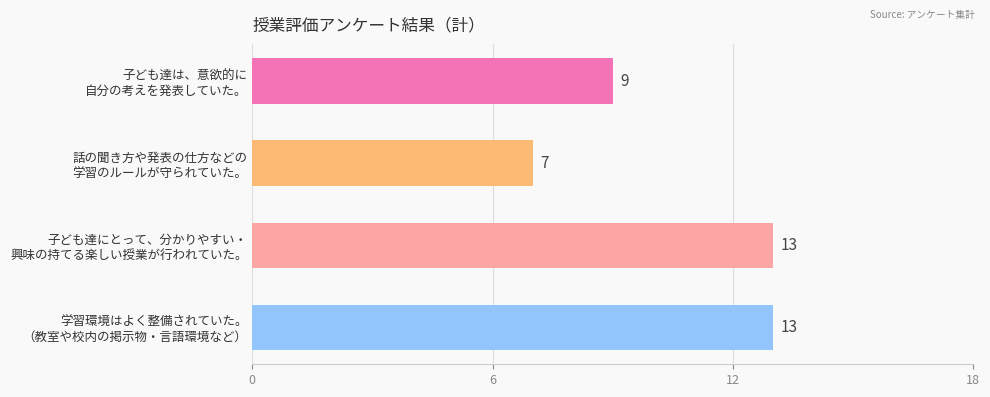

Does the chart contain stacked bars?

No